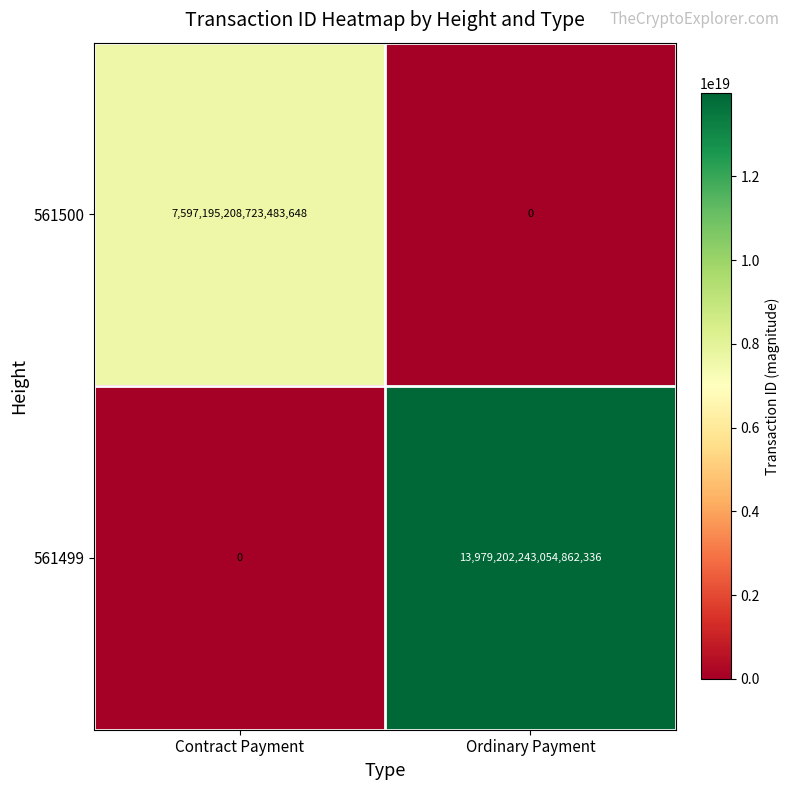

At which label does 561500 reach its minimum?

Ordinary Payment